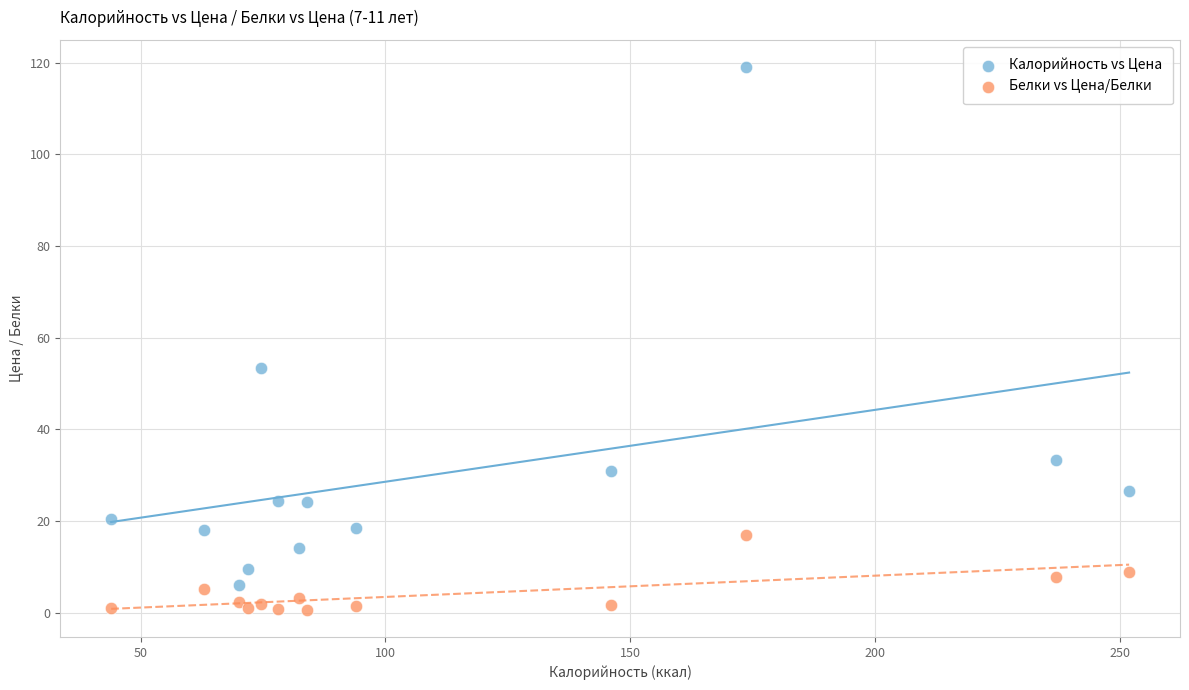

What is the X range (max minus min) for the scatter plot?

207.8